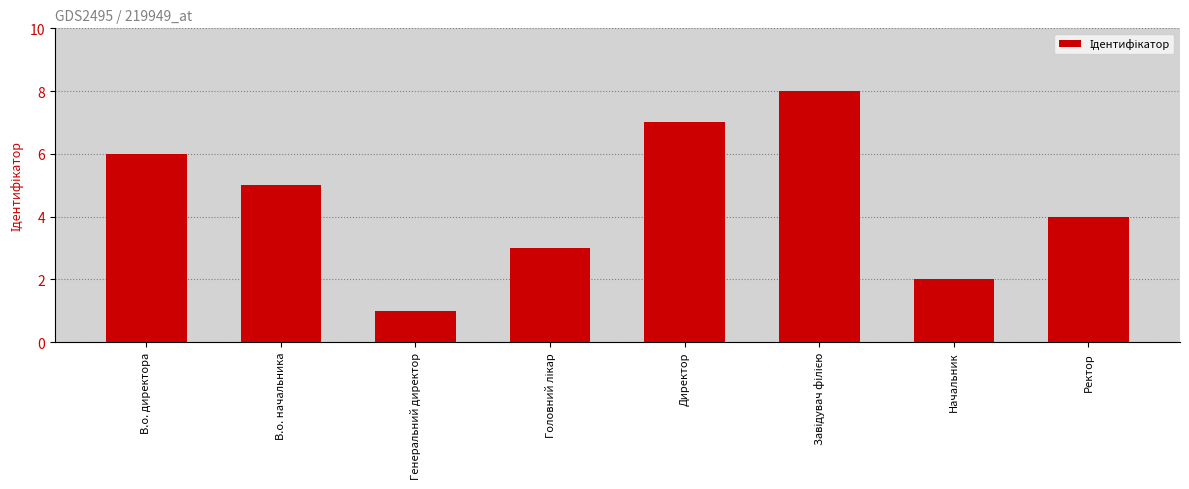

Which label corresponds to the smallest value in the chart?

Генеральний директор